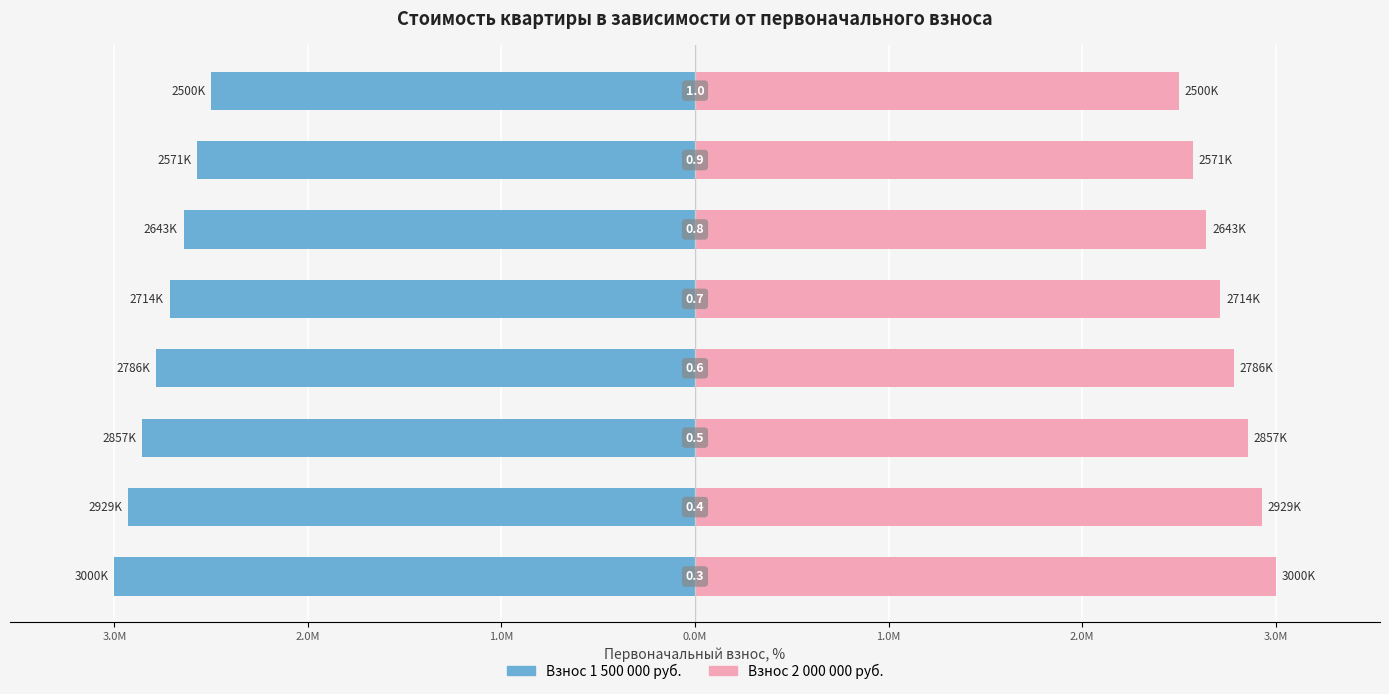

True or false: 2000000 руб. has a value of 2571428.6 at 2.0M.

True